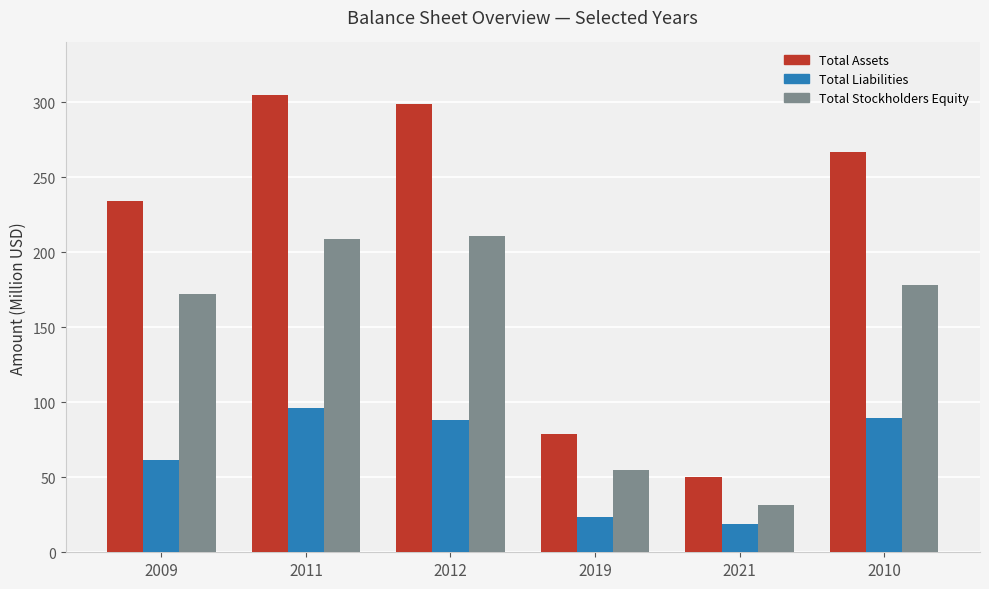

What is the total value across all series at 2011?

610.4